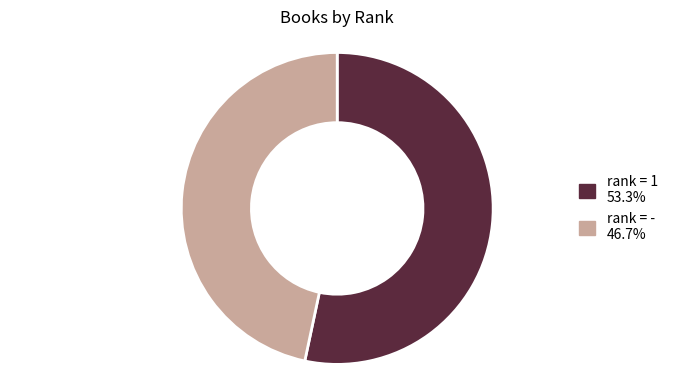

Is there any slice that represents more than half of the pie?

Yes